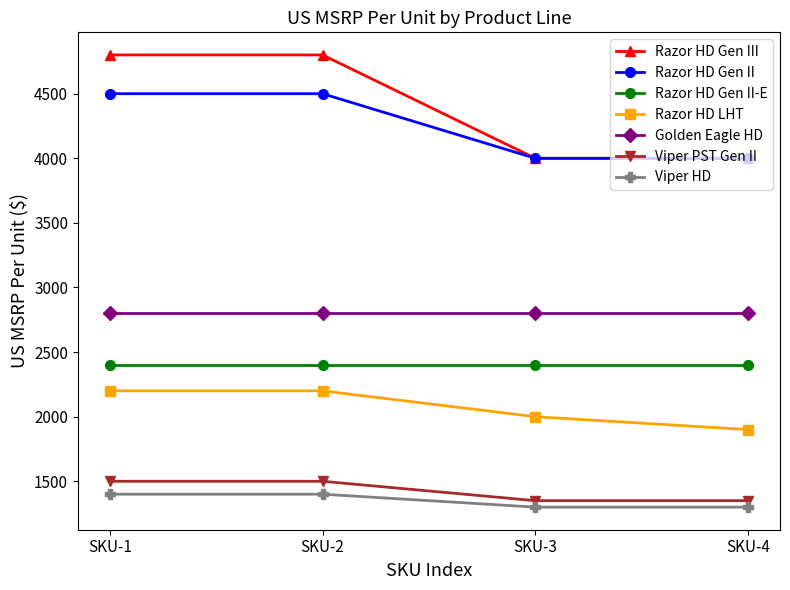

What is the minimum value for Razor HD LHT?

1900.0